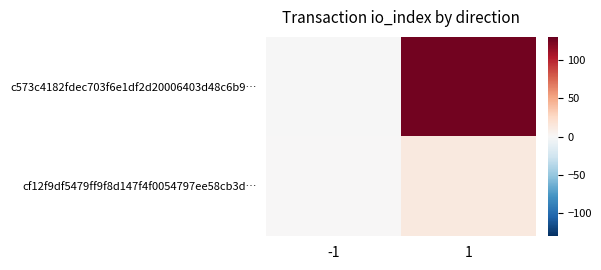

Which series has the largest total across all categories?

c573c4182fdec703f6e1df2d20006403d48c6b9…